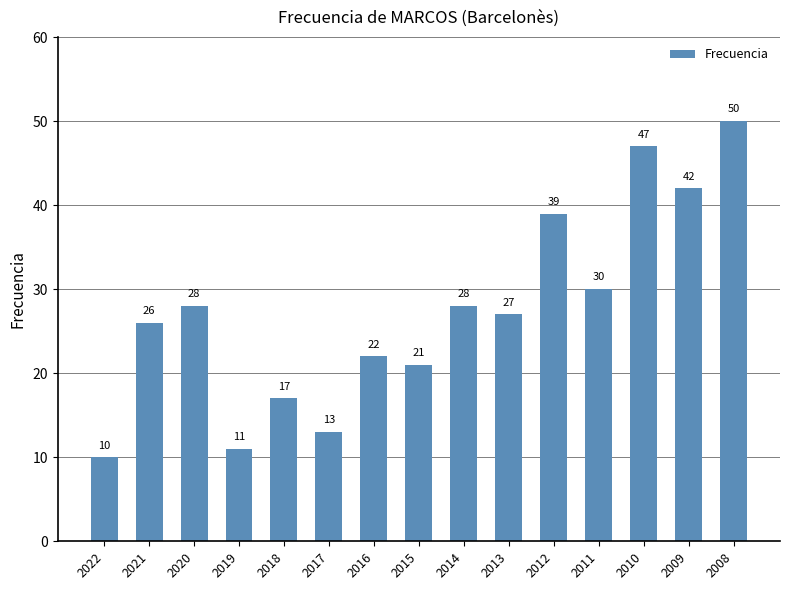

What is the ratio of the value at 2020 to the value at 2017?

2.2